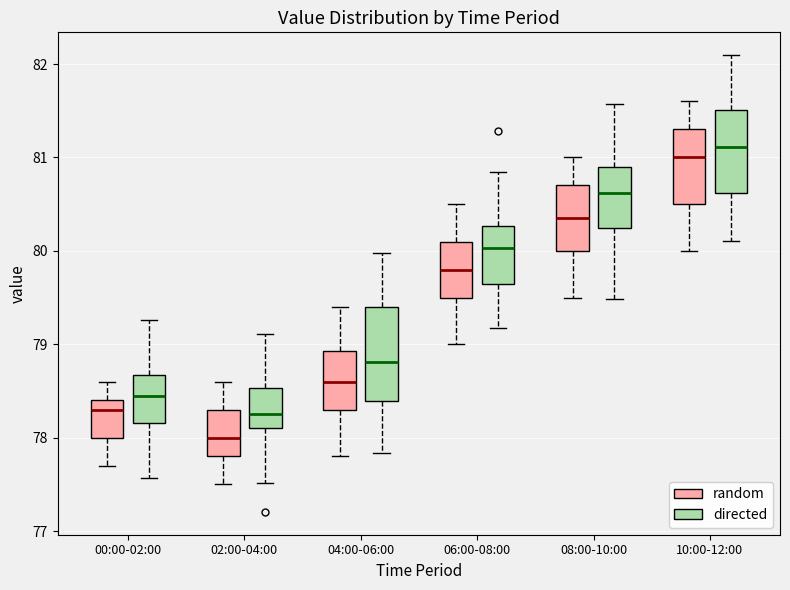

Where is the upper edge of the box for 08:00-10:00 (directed) on the y-axis? The values are not printed on the chart, so give them approximately, as read against the axis.

80.9